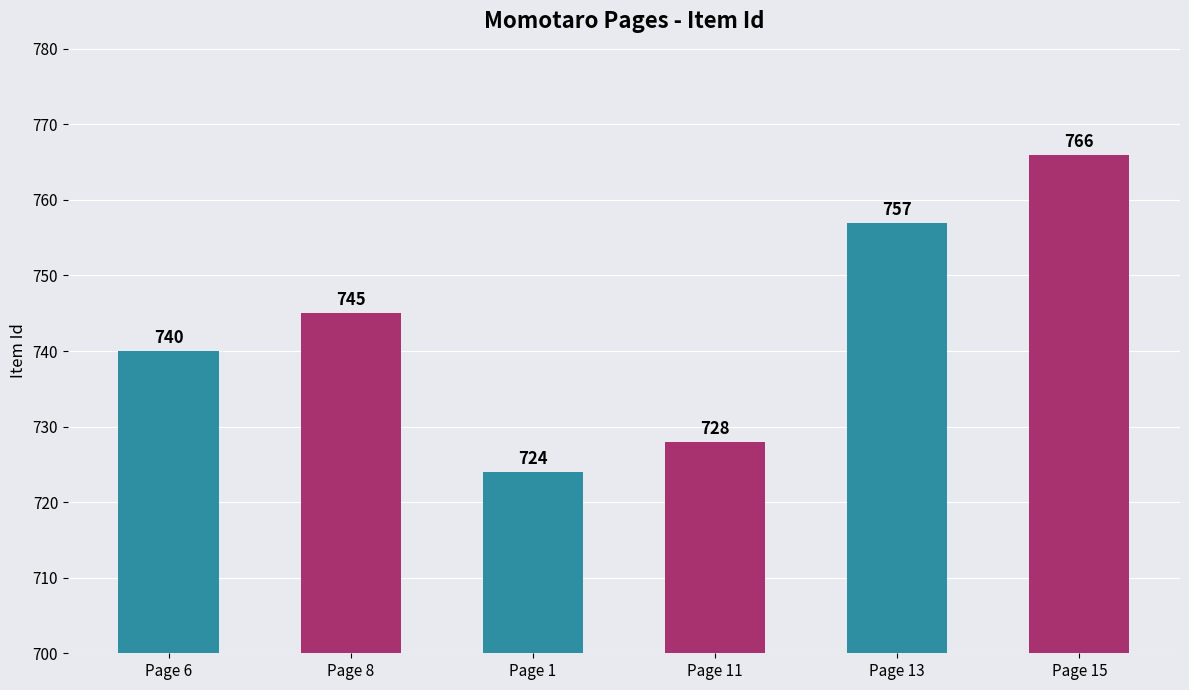

How many values are below 745?

3